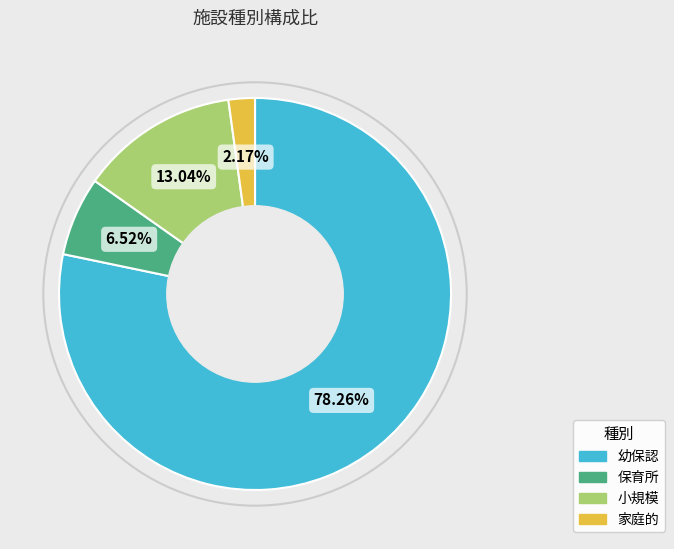

To the nearest percent, what percentage of the pie is 家庭的?

2%